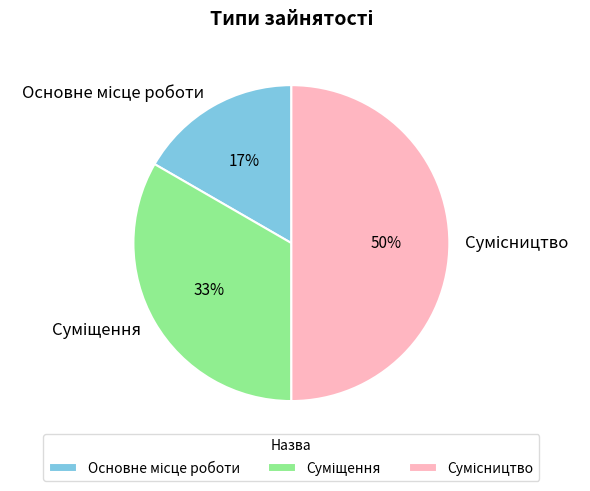

To the nearest percent, what is the difference between the largest and smallest slice percentages?

33%